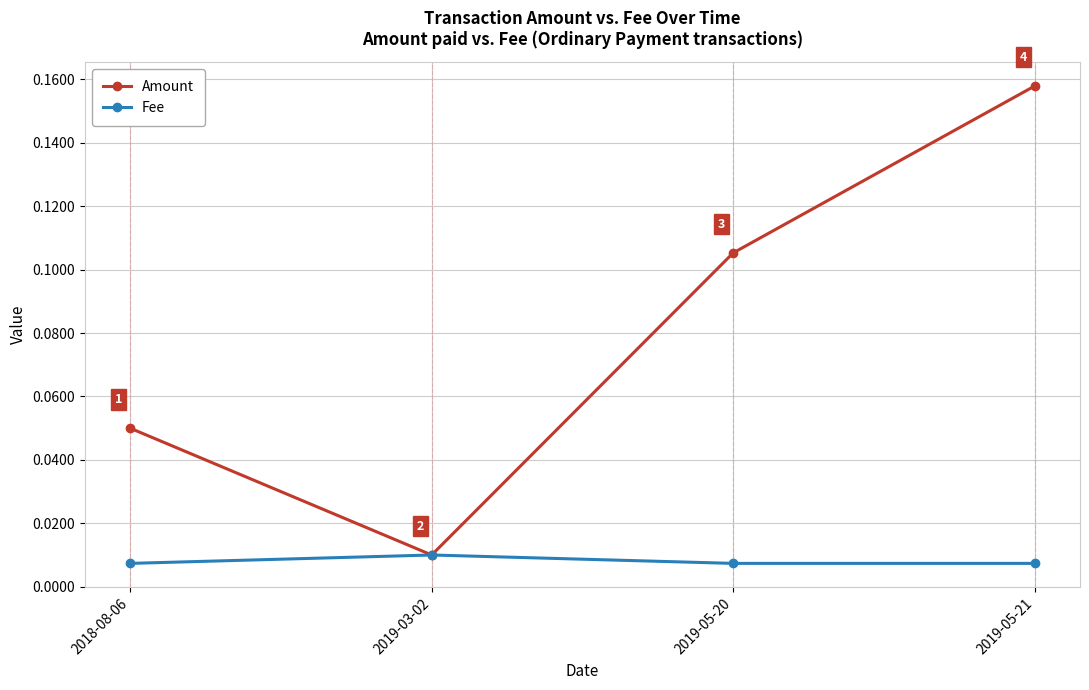

Does the chart have visible grid lines?

Yes